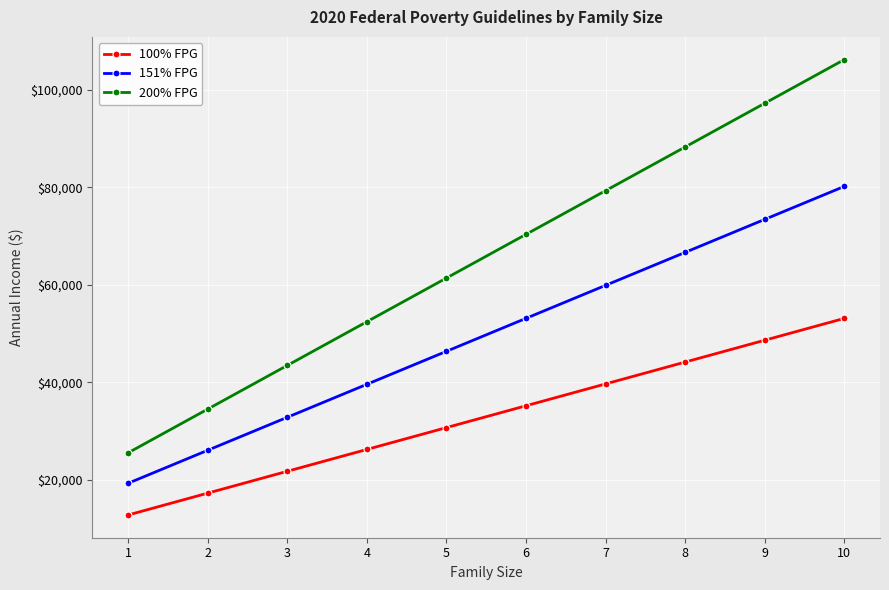

What is the difference between the highest and lowest values at 7?

39640.0